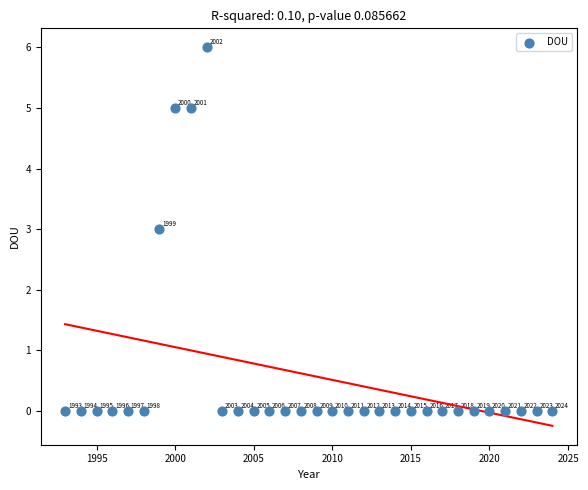

What Y value in the scatter plot is closest to 3?

3